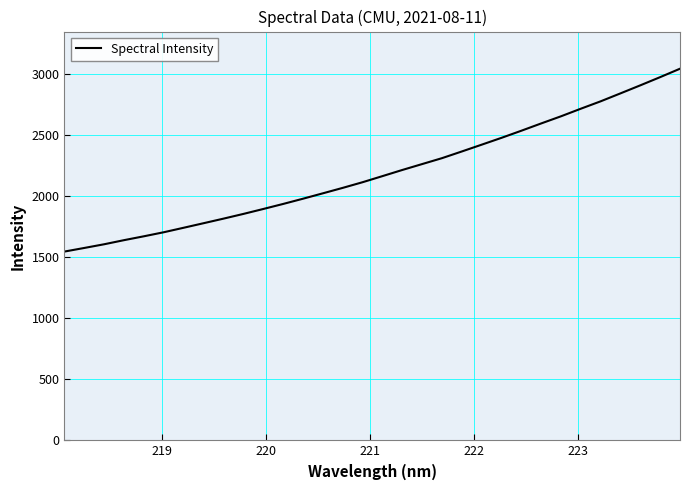

How many series are shown in this chart?

1